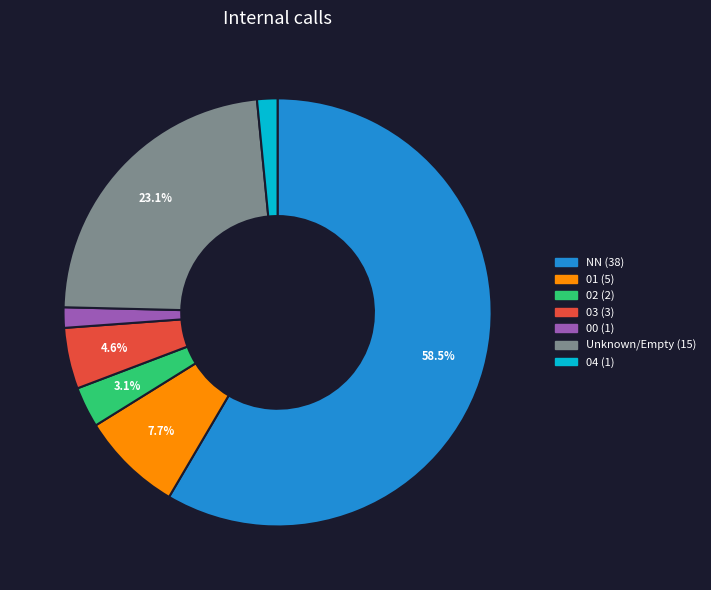

Which category accounts for the majority?

NN